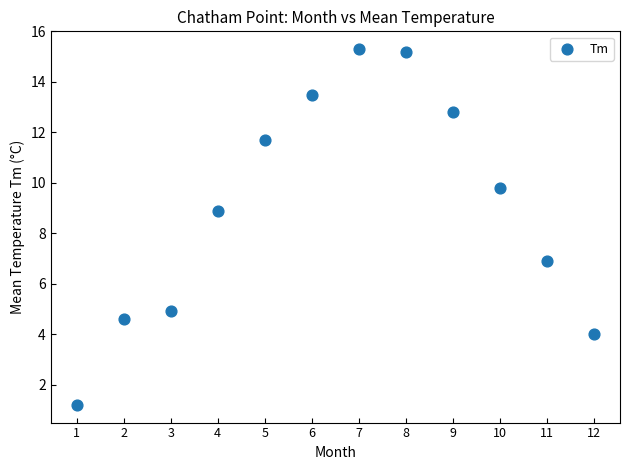

What Y value in the scatter plot is closest to 8?

8.9